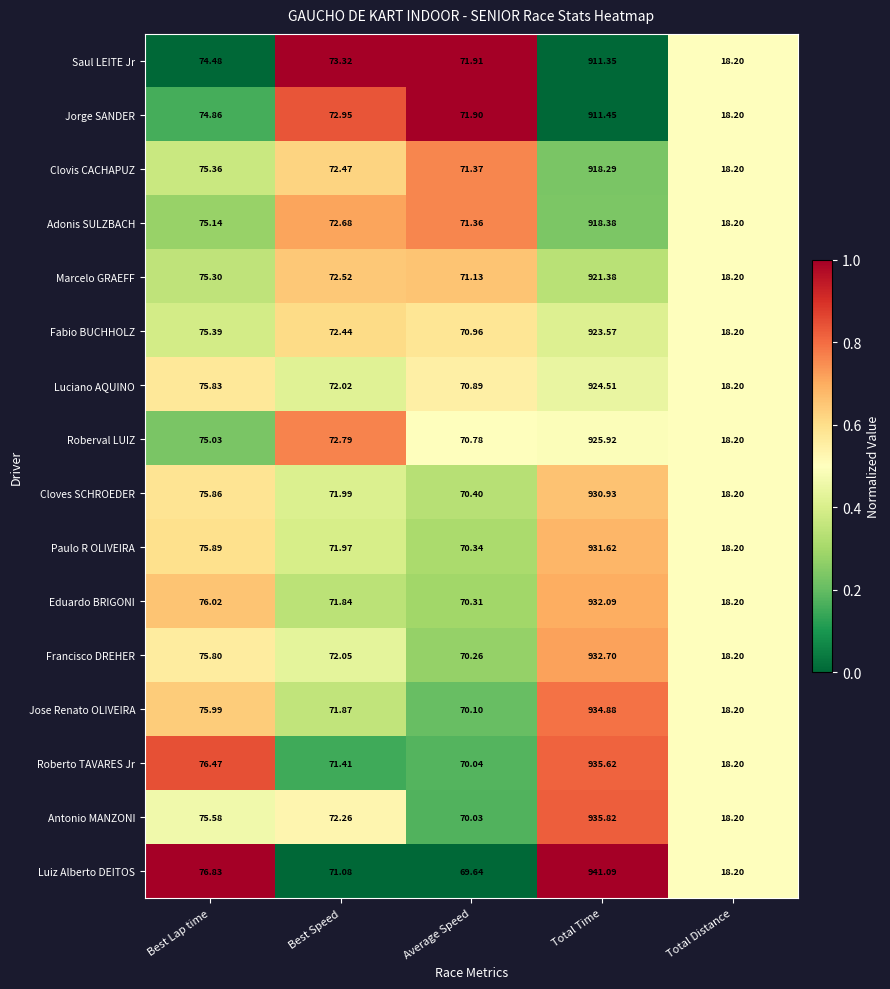

At which category does the chart reach its minimum across all series?

Total Distance